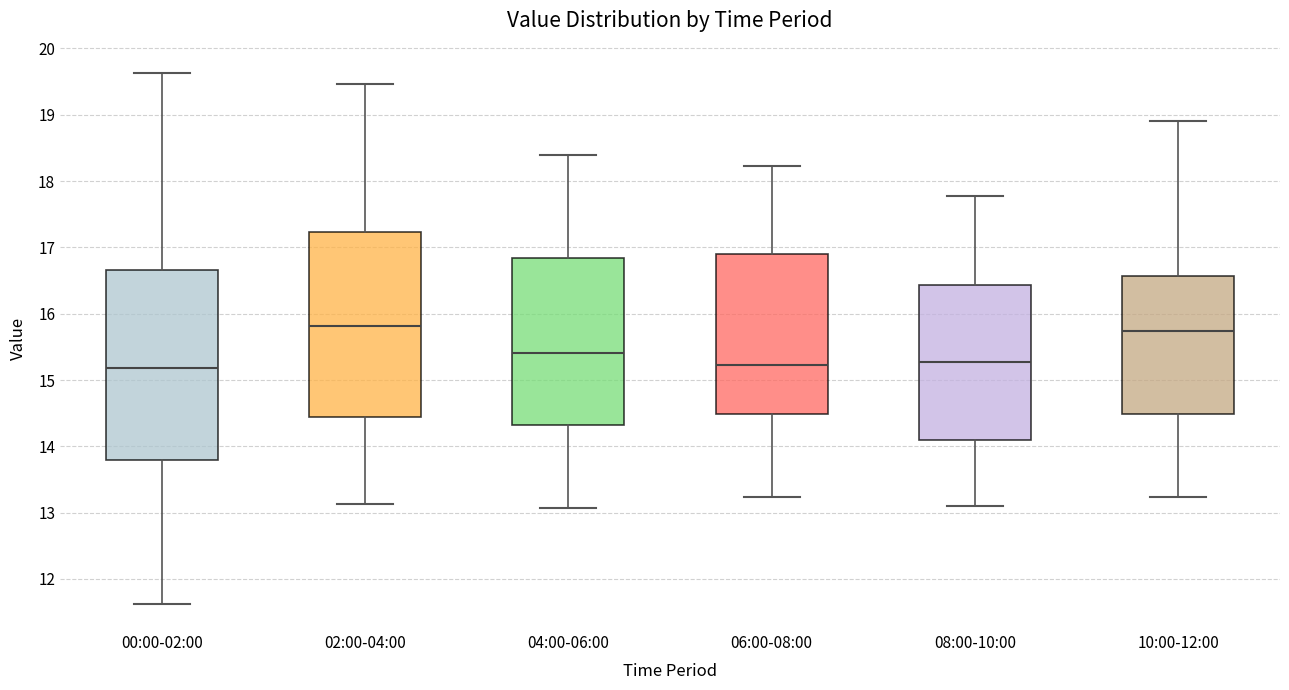

Where does the median line of the box for 04:00-06:00 sit on the y-axis? The values are not printed on the chart, so give them approximately, as read against the axis.

15.4